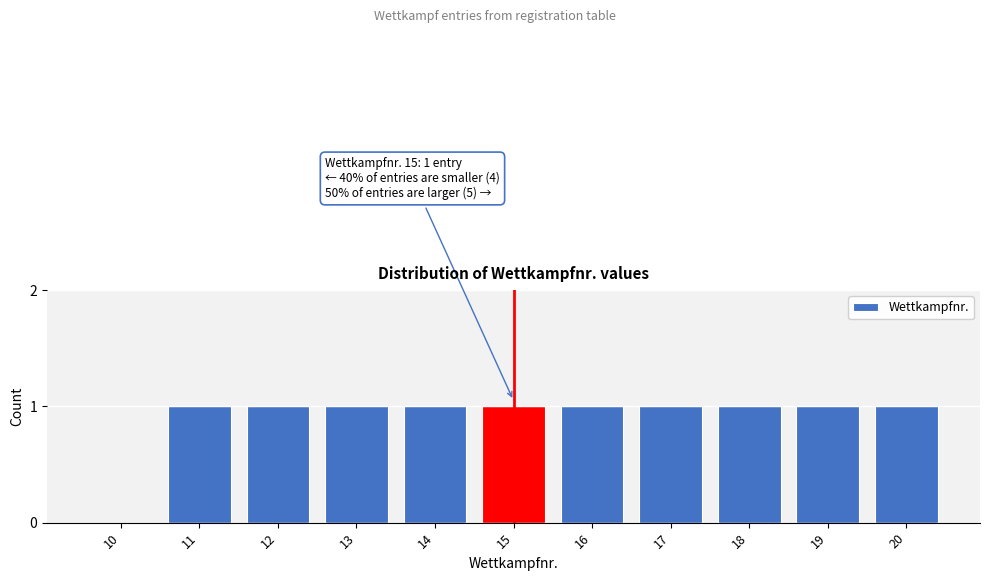

Reading left to right, what are all the values shown in this chart?

10=0	11=1	12=1	13=1	14=1	15=1	16=1	17=1	18=1	19=1	20=1